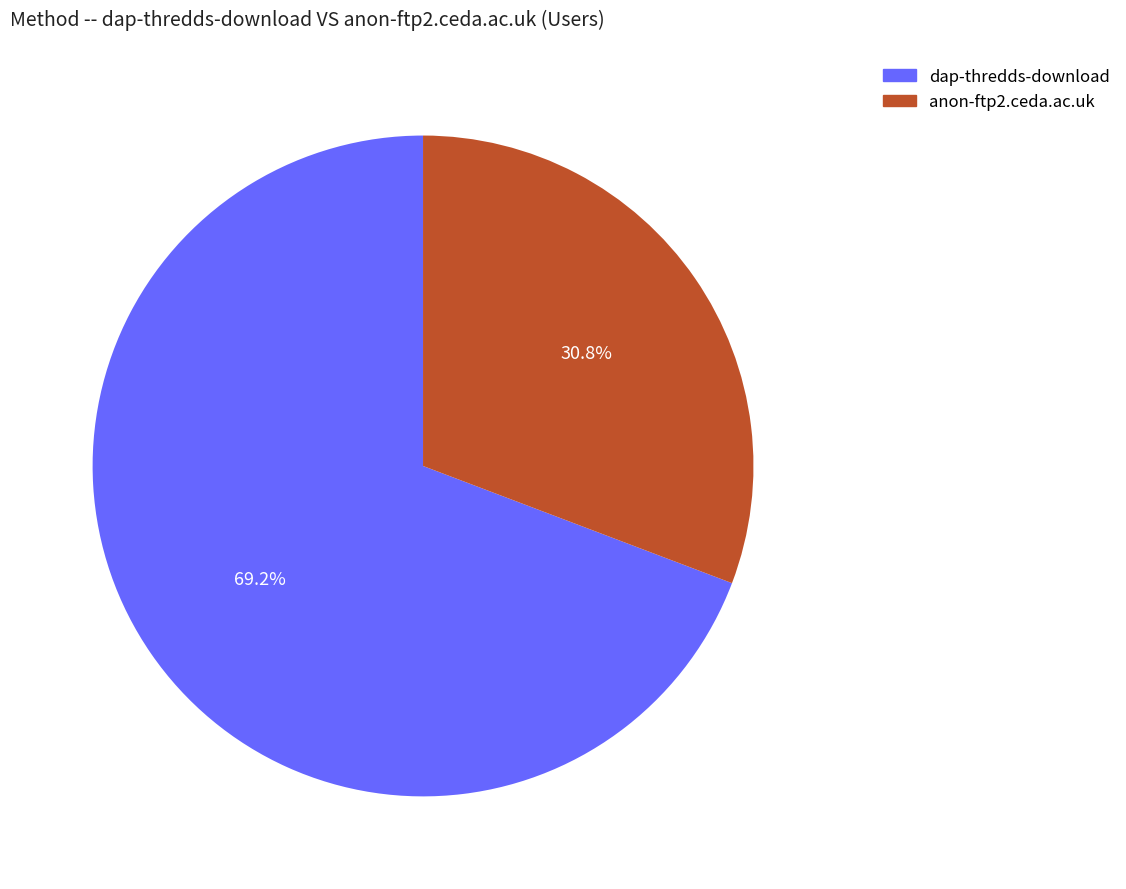

What percentage is the anon-ftp2.ceda.ac.uk slice, to the nearest percent?

31%